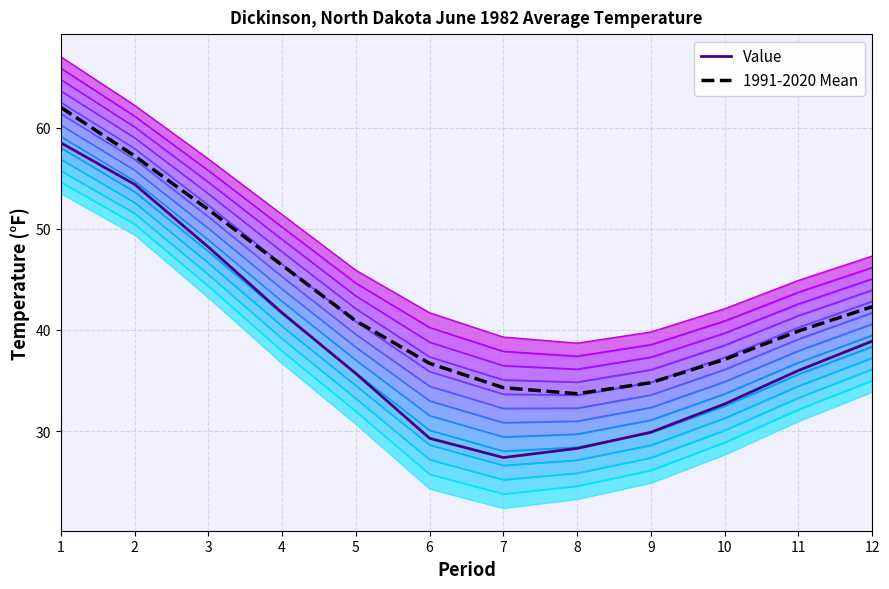

True or false: Value has a value of 52.7 at 11.

False